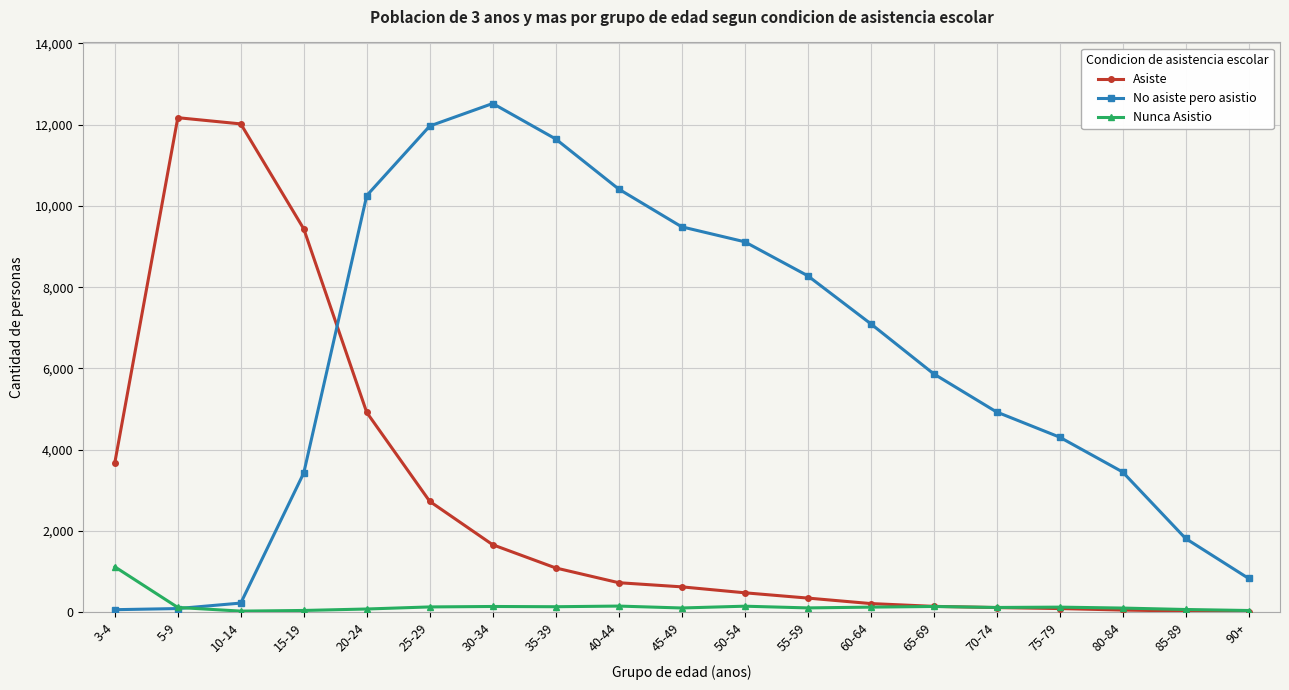

What is the sum of the Asiste values at 90+ and 60-64?

229